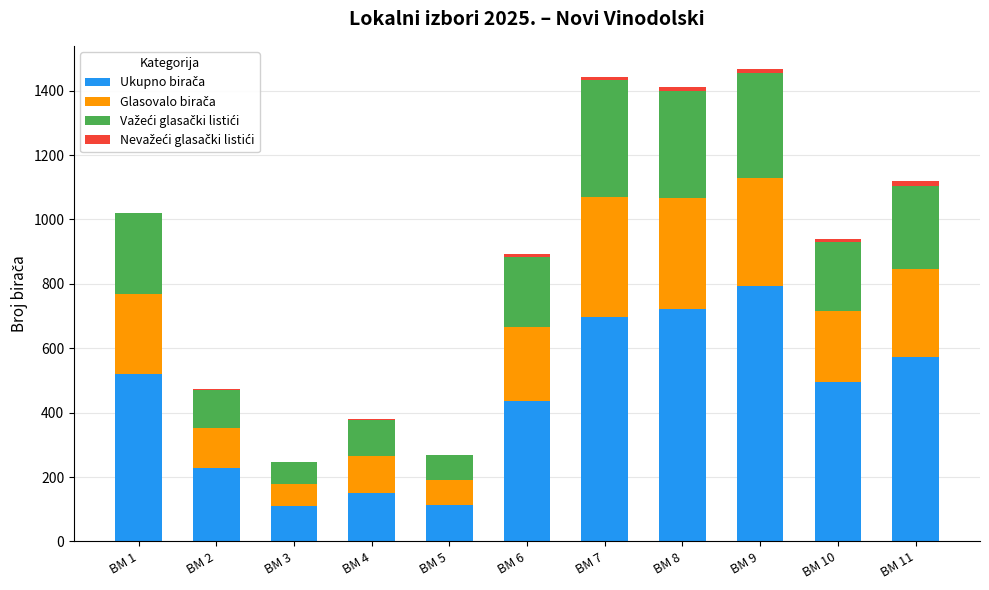

How many data points does each series have?

11